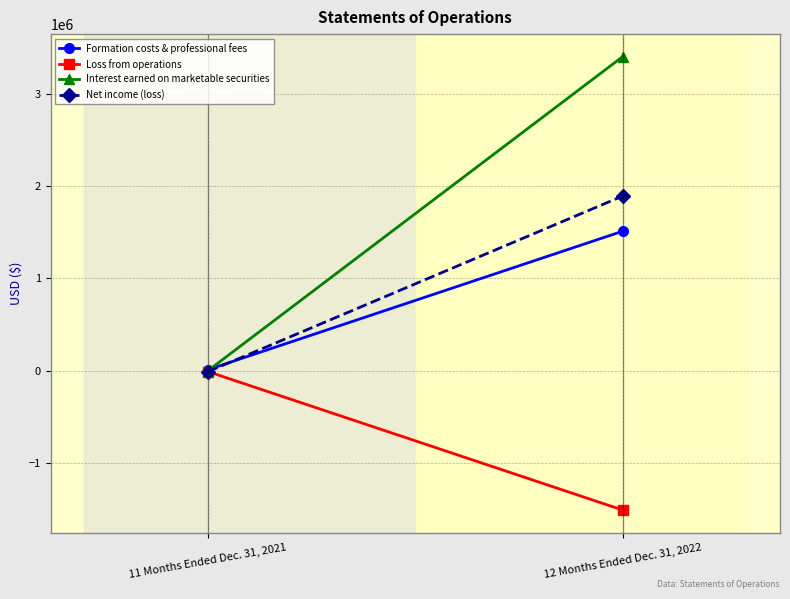

Between 12 Months Ended Dec. 31, 2022 and 11 Months Ended Dec. 31, 2021, which is larger?

12 Months Ended Dec. 31, 2022